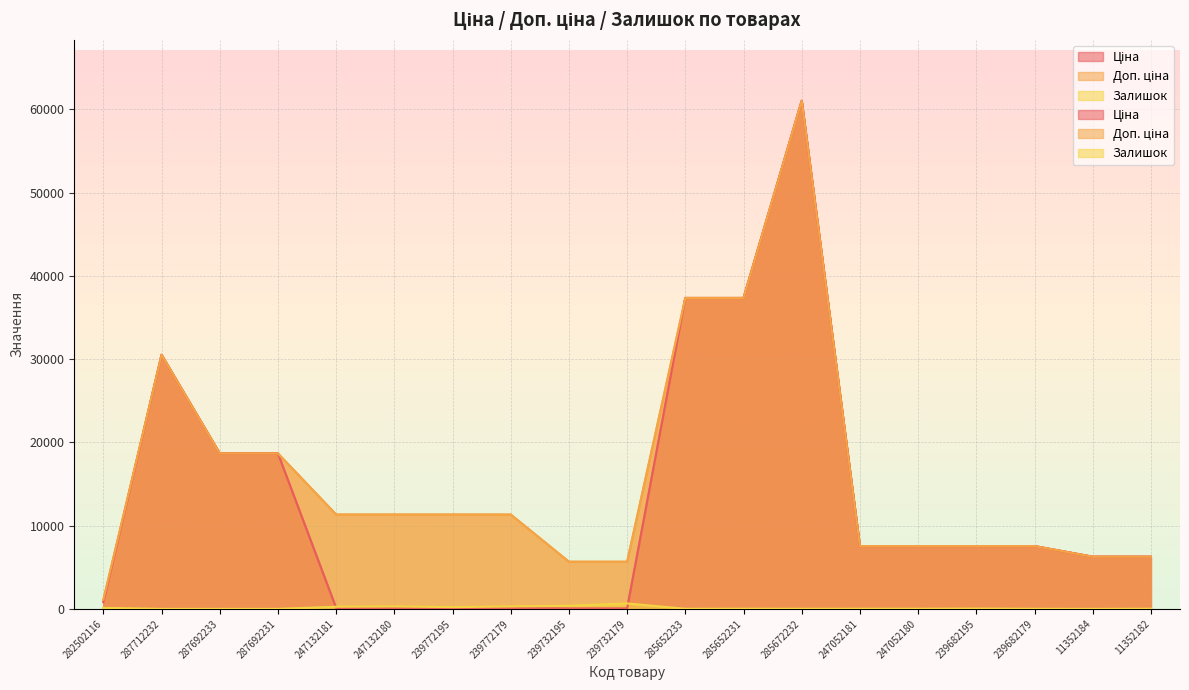

What is the label of the 17th point from the right?

287692233